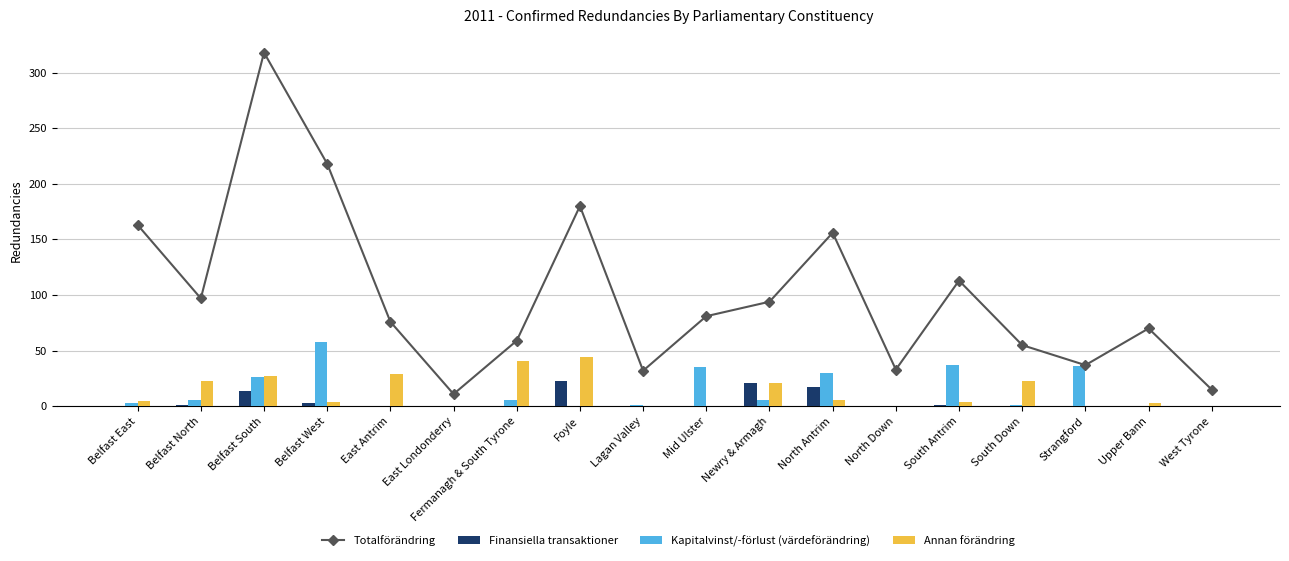

At how many categories does at least one series exceed 163?

3